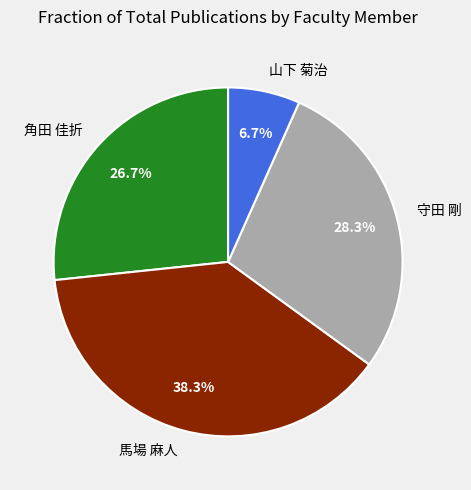

What is the smallest slice in the pie chart?

山下 菊治